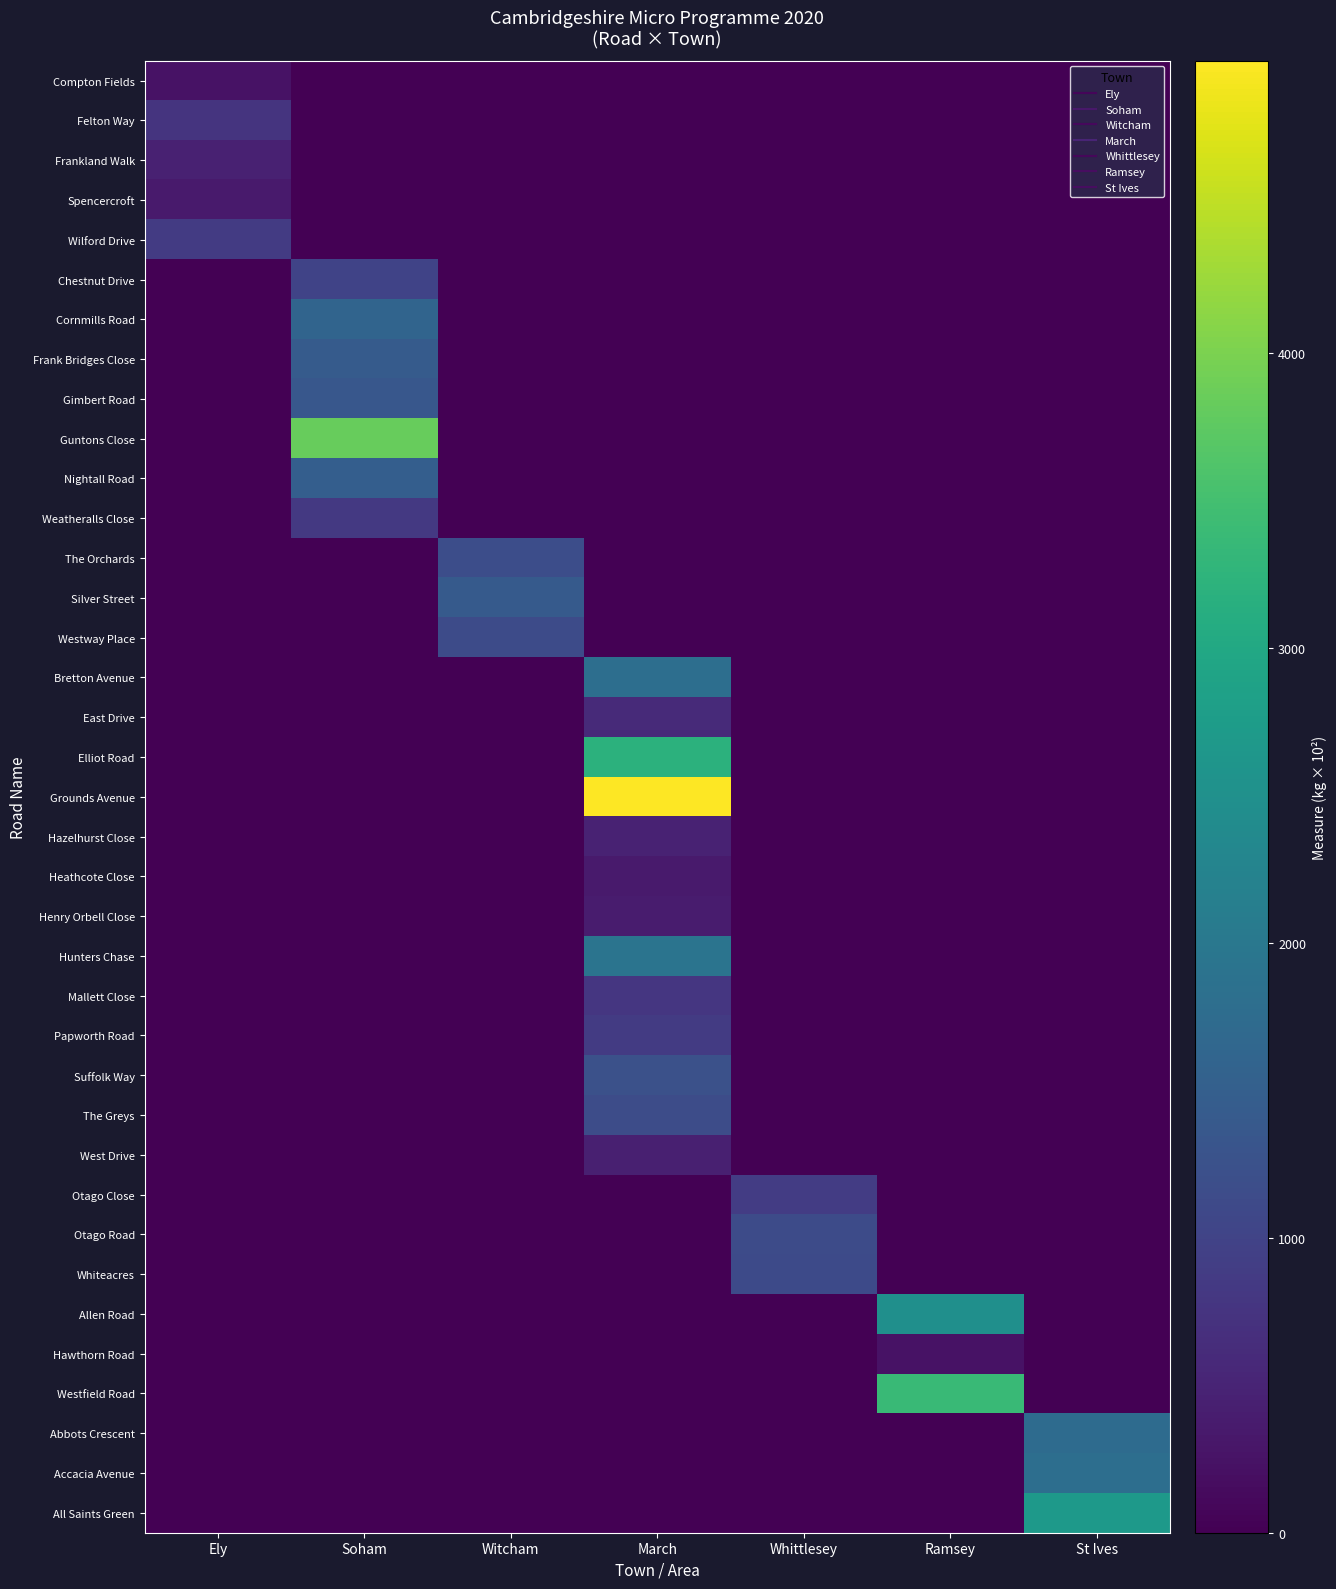

At how many categories does at least one series exceed 881?

6